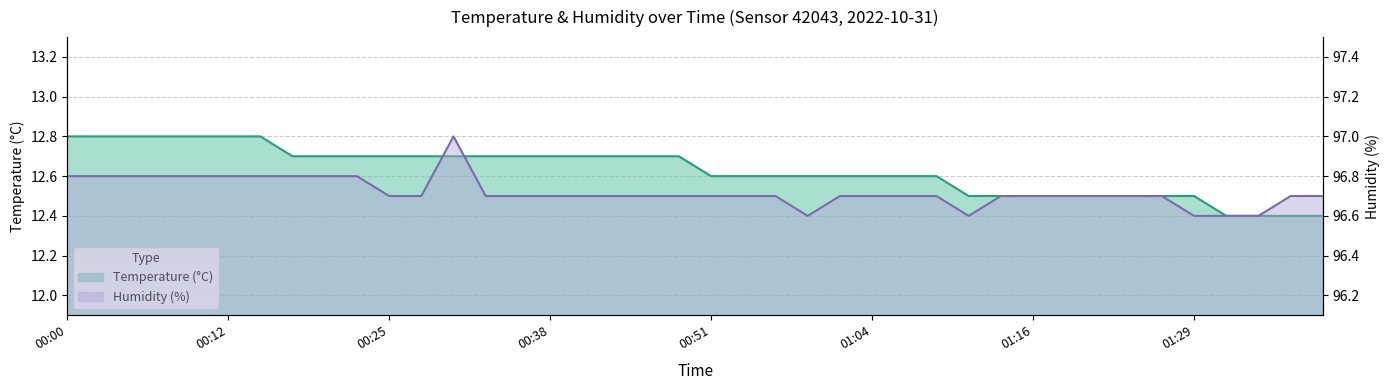

Between 01:04 and 00:35, which is larger?

00:35